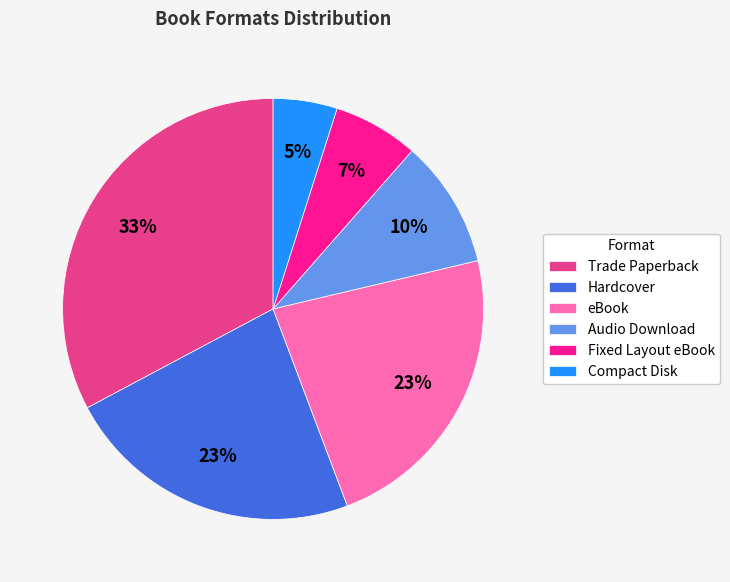

Approximately how many times larger is the value at Audio Download compared to Compact Disk?

2.0